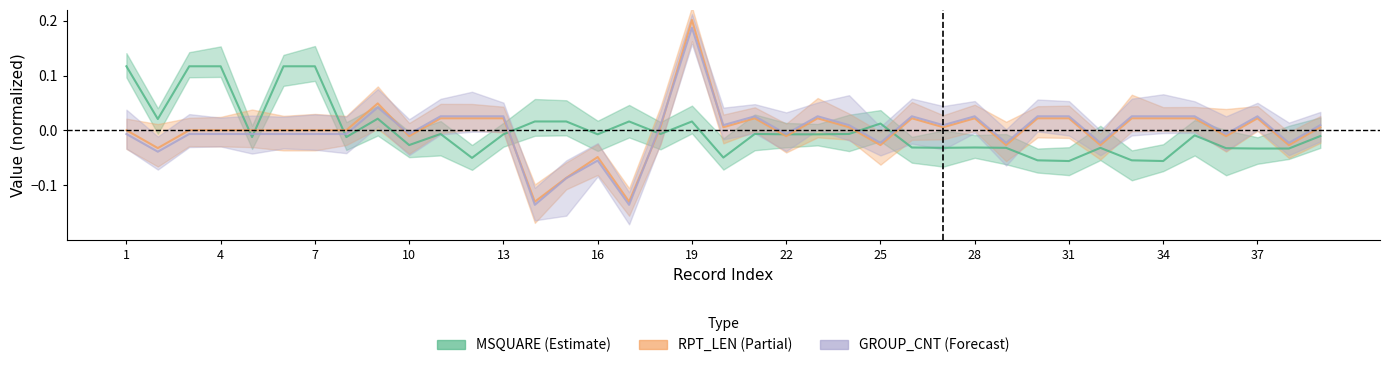

How many positive values does the GROUP_CNT_mean series have?

20